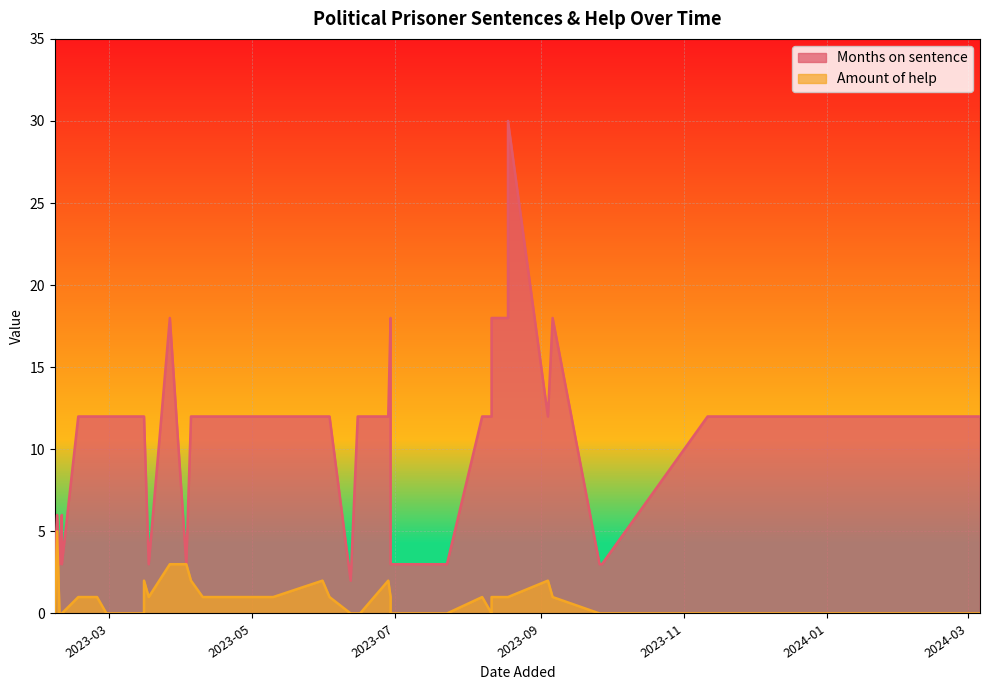

The Amount of help series shows 1 at 2023-06-03. True or false?

True